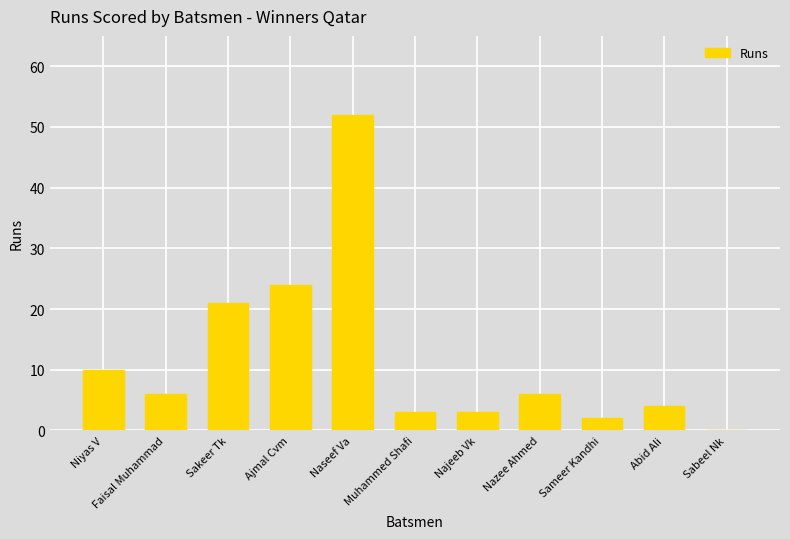

Are the bars horizontal?

No